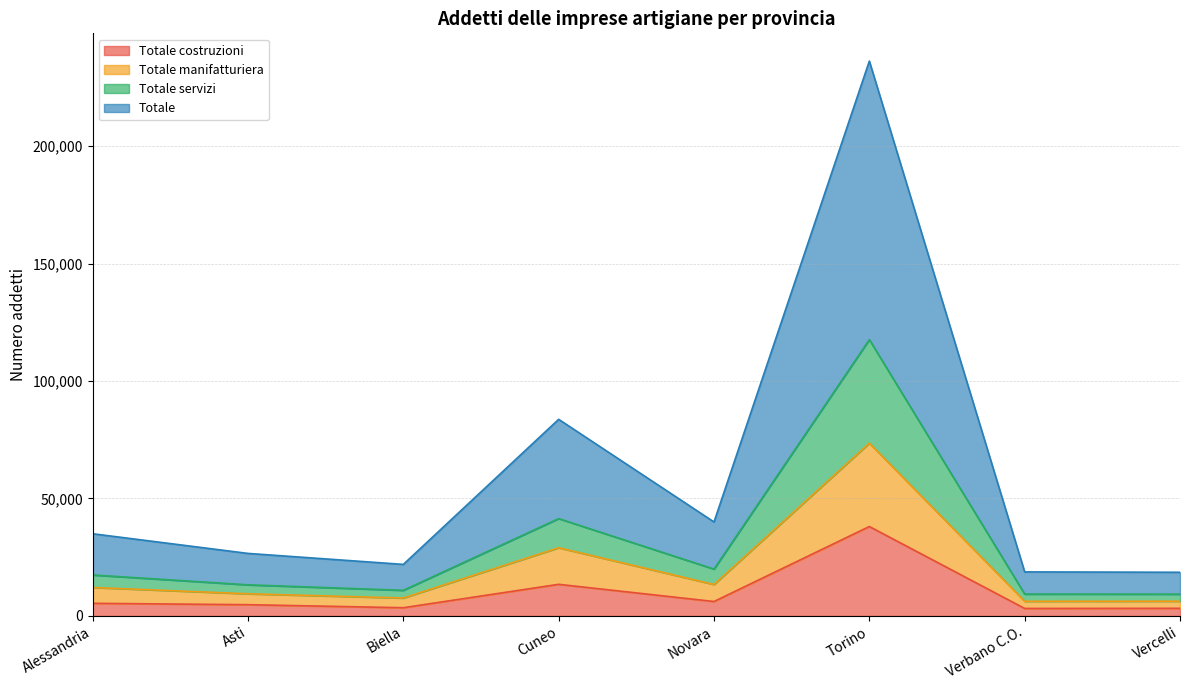

True or false: Totale servizi and Totale intersect in this chart.

False